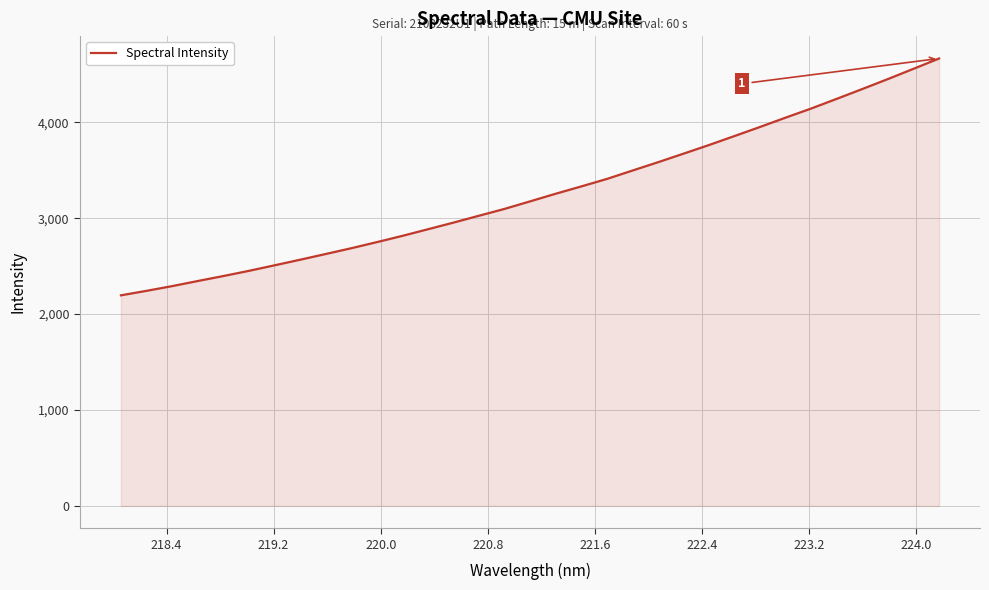

What is the difference between the maximum and minimum values?

2470.1